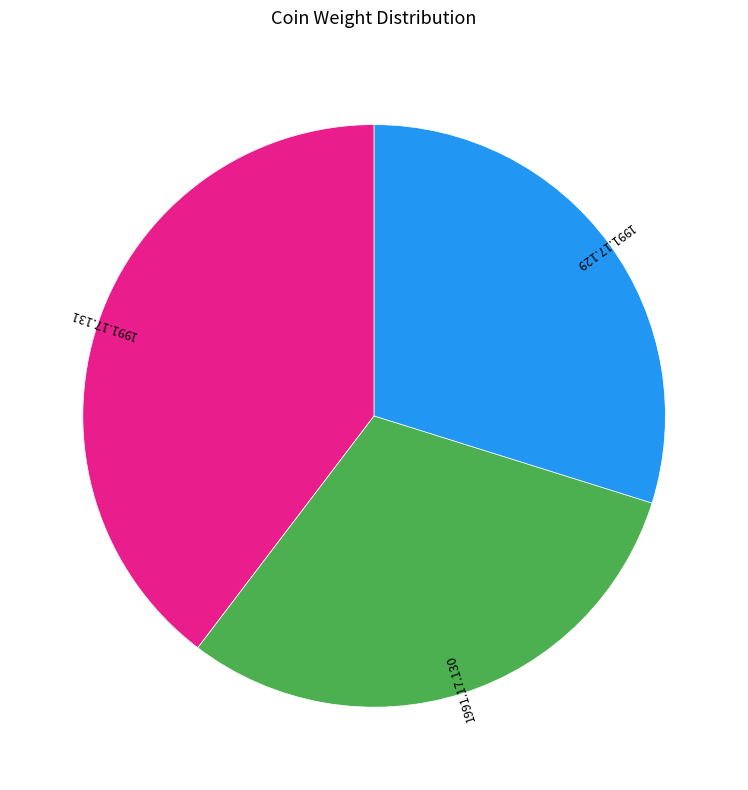

True or false: 1991.17.130 accounts for 31% of the total.

True